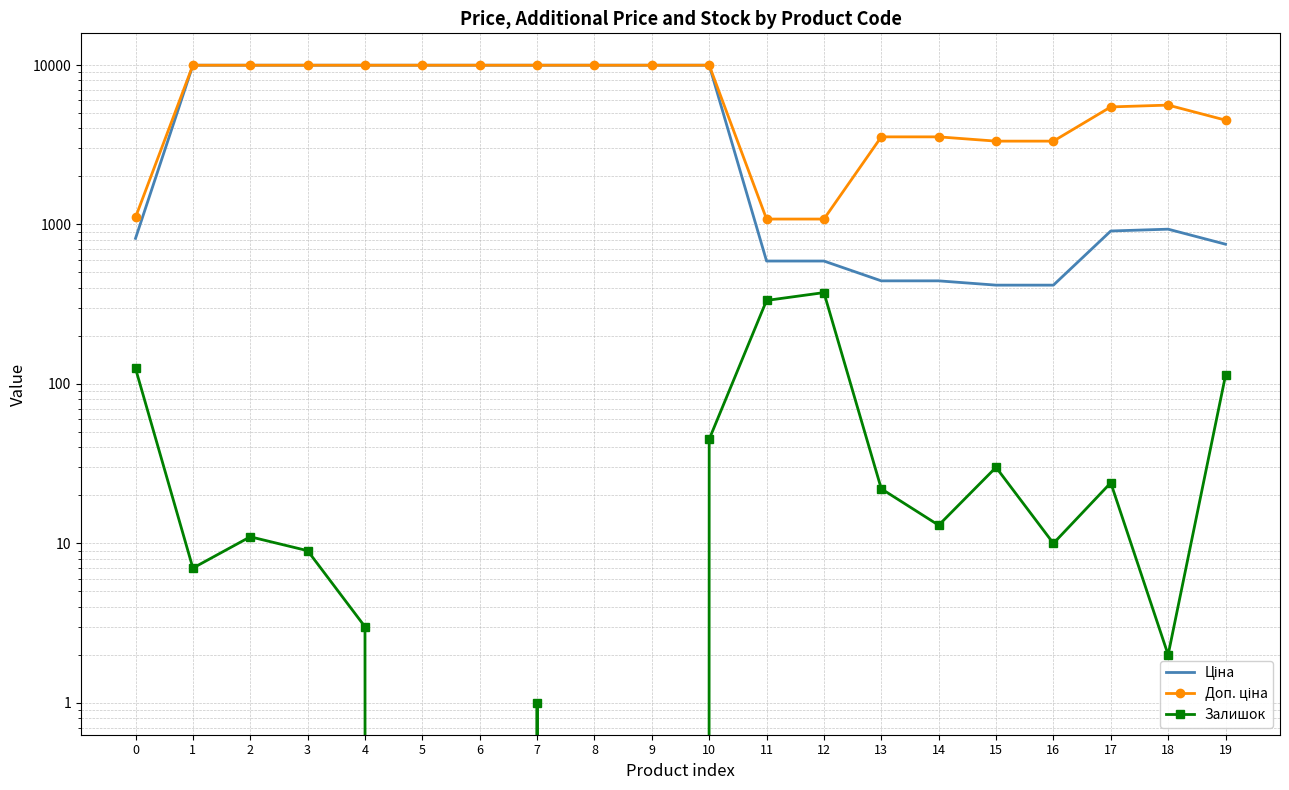

How many lines are shown in the chart?

3